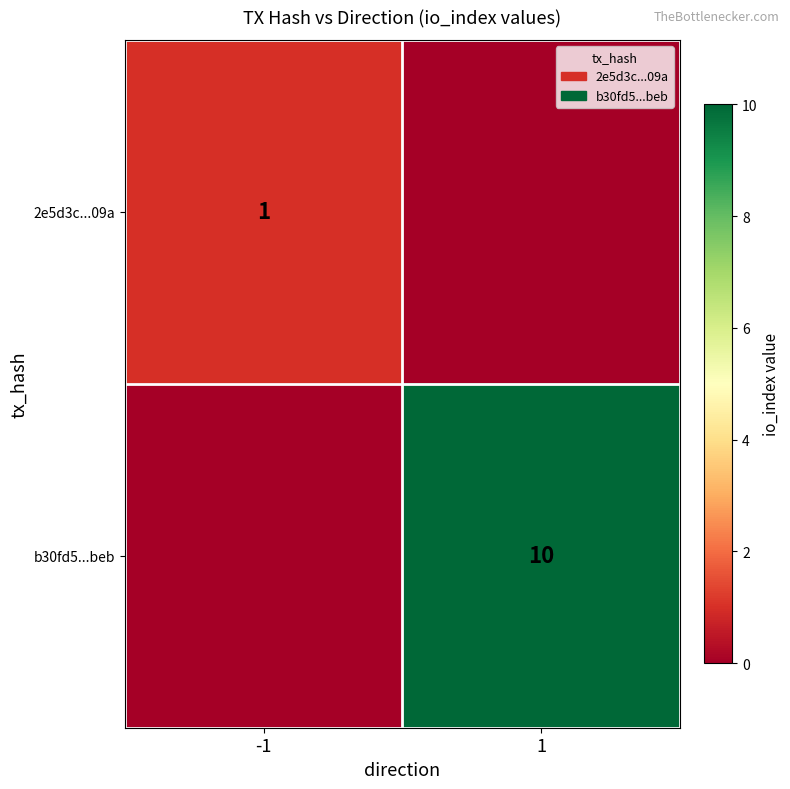

True or false: 2e5d3c...09a has a value of 0 at -1.

False